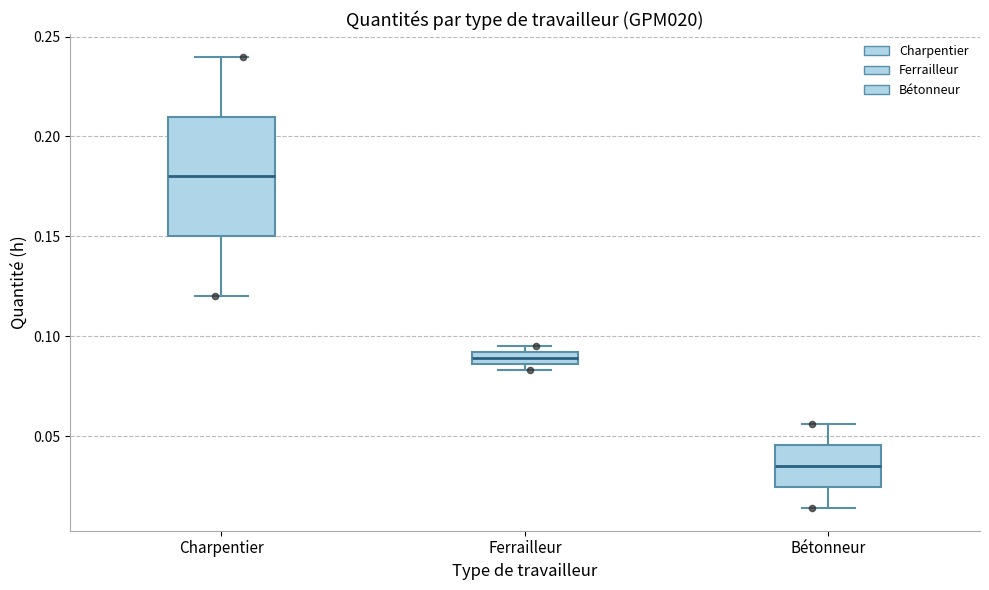

Which box has the highest median line?

Charpentier